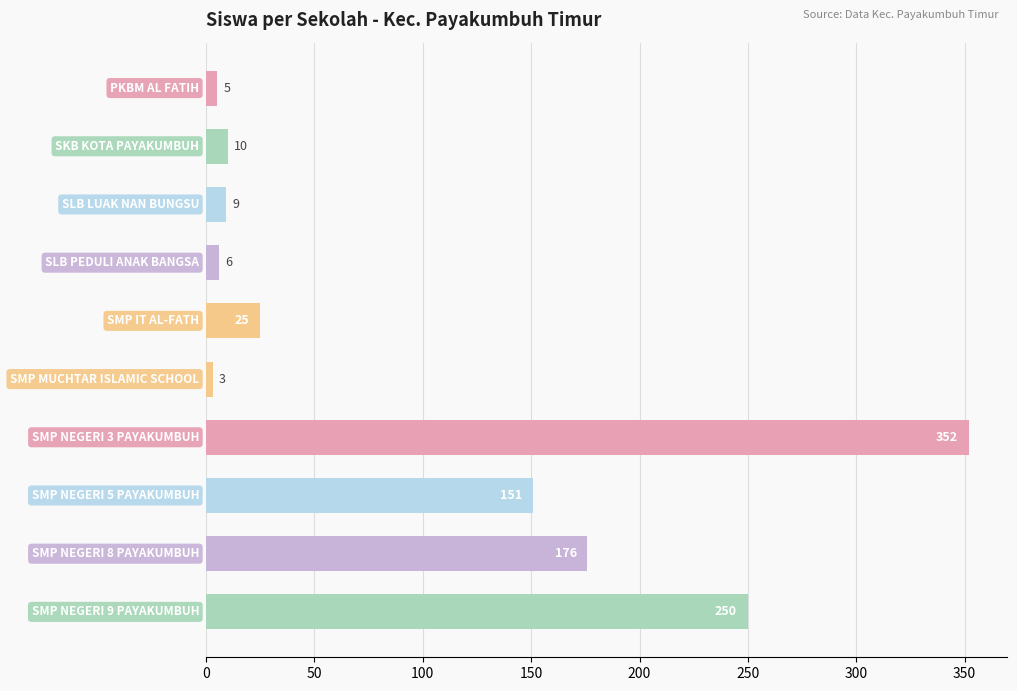

What is the smallest value displayed?

3